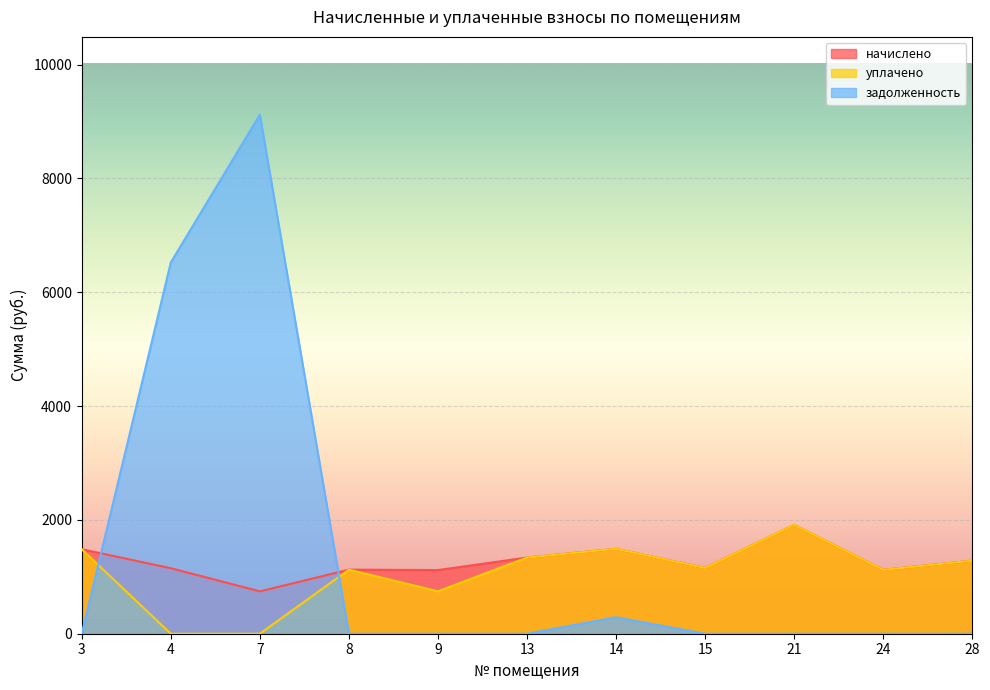

In уплачено, how many points are lower than both neighbors (excluding endpoints)?

3